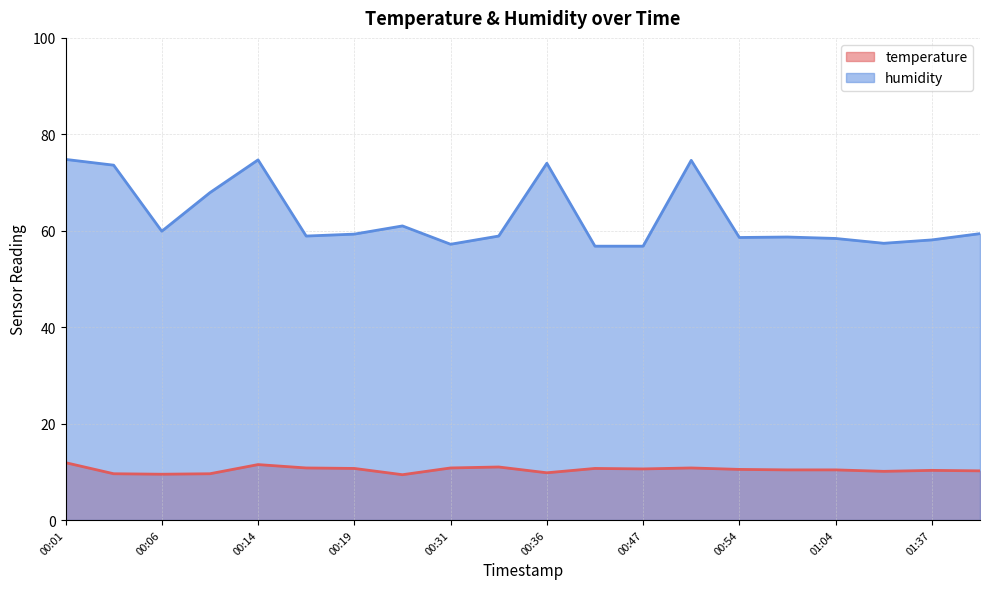

Rank the series by their maximum value, from lowest to highest.

temperature, humidity